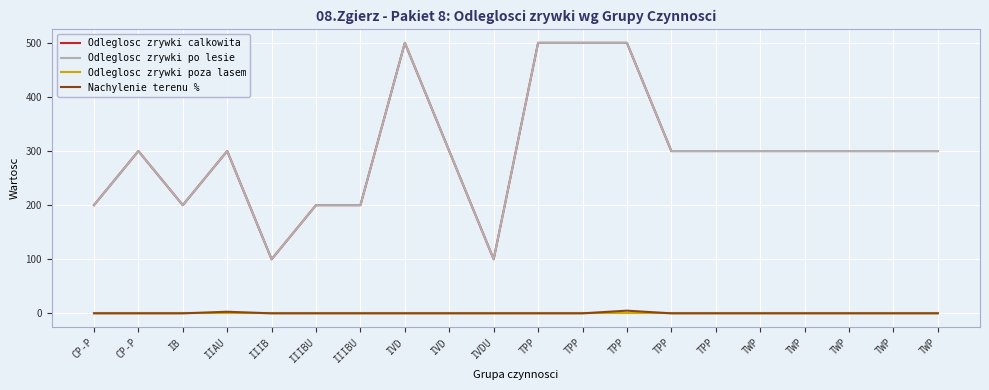

What is the sum of all Odleglosc zrywki po lesie values?

6000